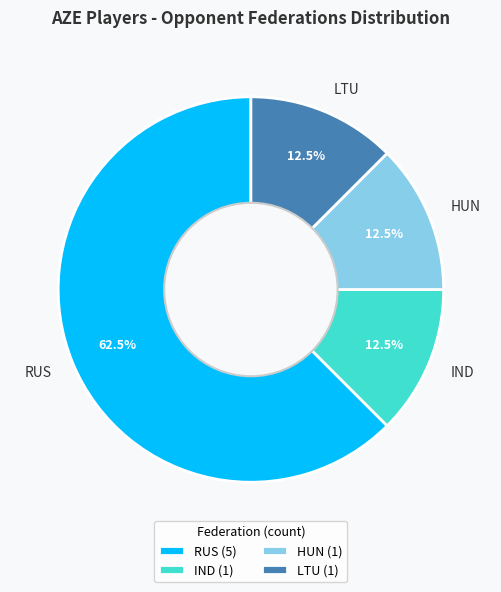

How many slices are in this pie chart?

4